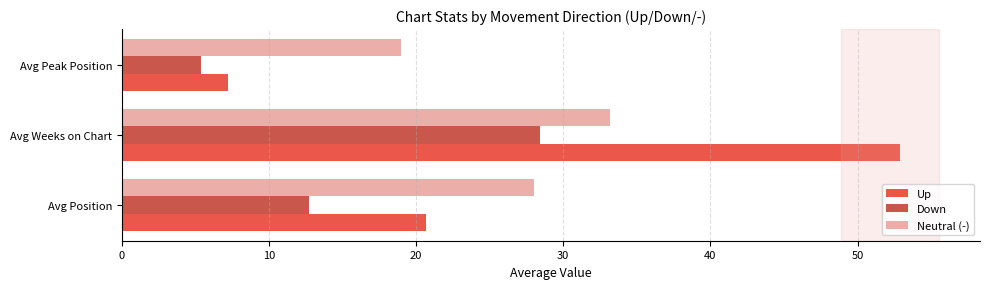

Which series changed the most between Avg Weeks on Chart and Avg Peak Position?

Up